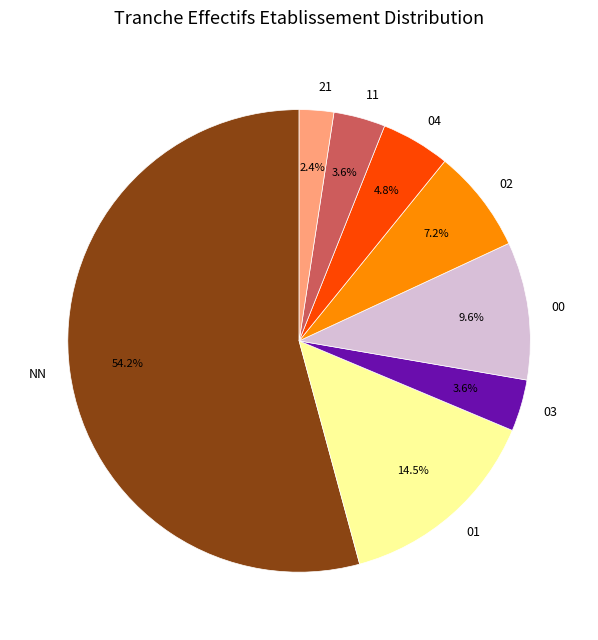

To the nearest percent, what portion does NN represent?

54%